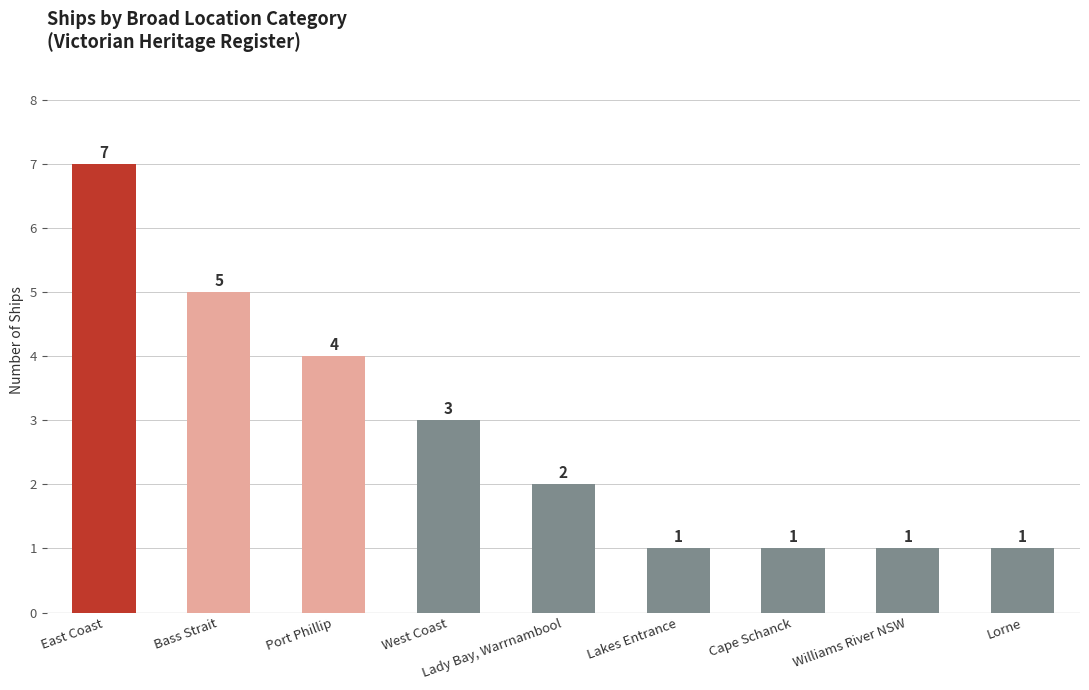

What is the sum of all values?

25